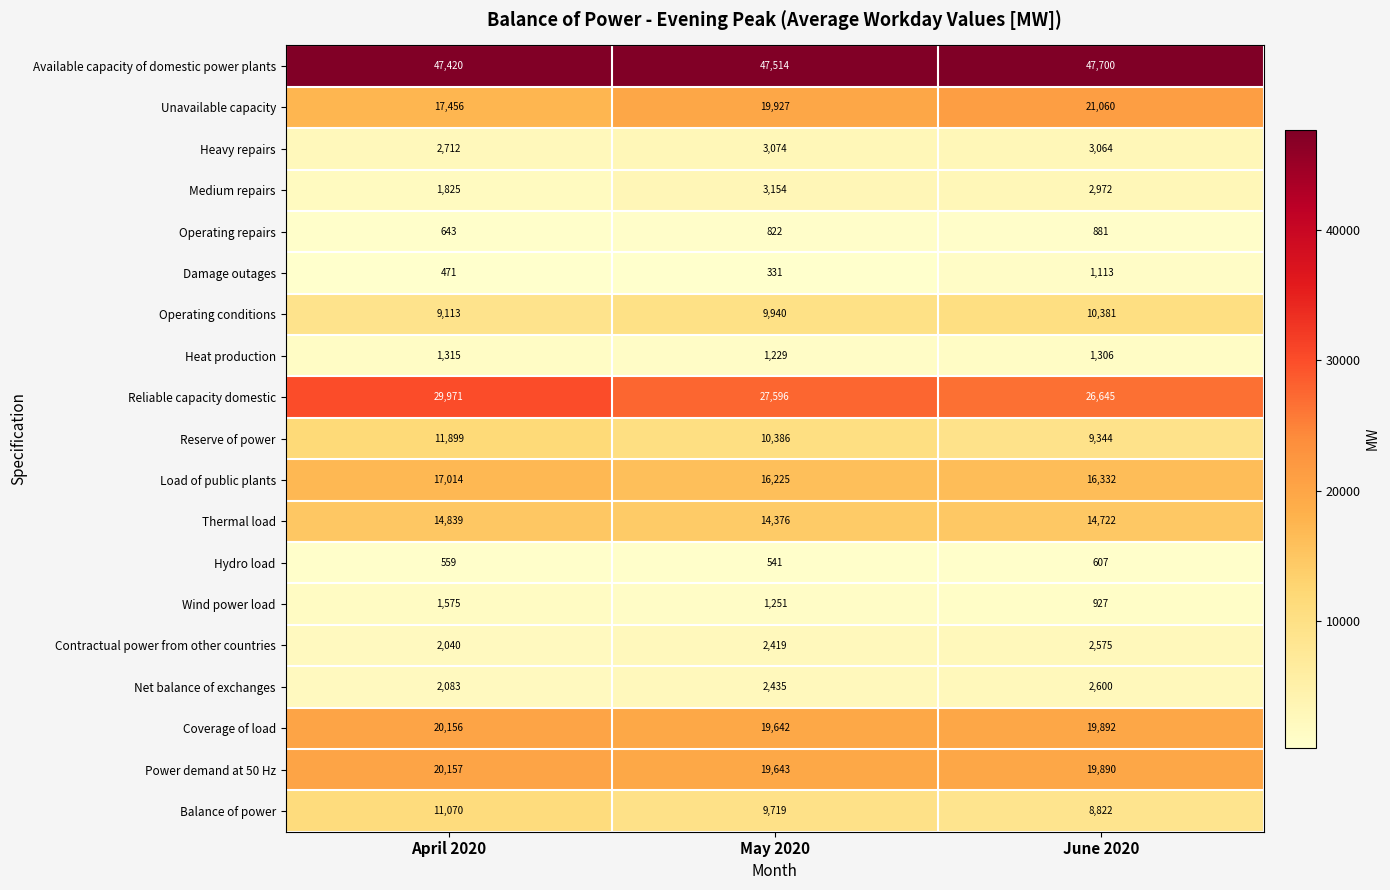

The value of Operating repairs at May 2020 is 462. True or false?

False